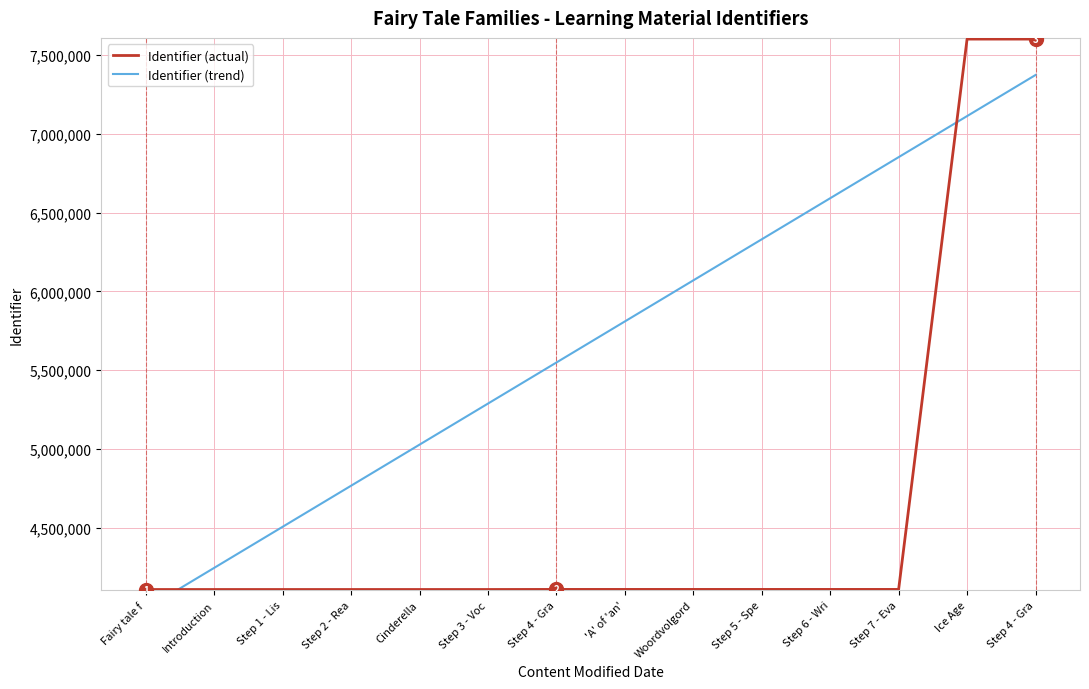

Which series has the largest total across all categories?

Identifier (trend)